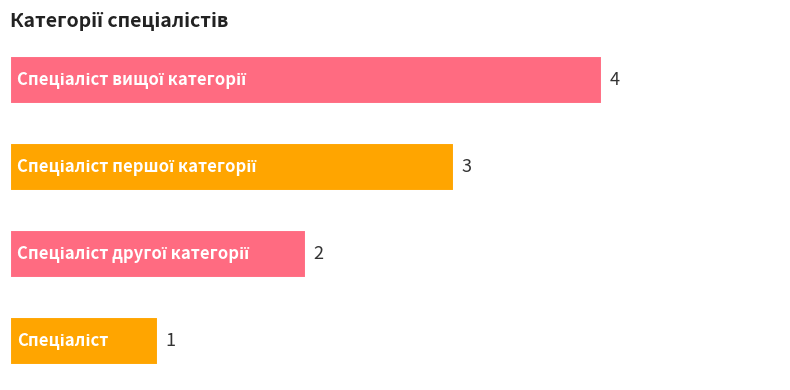

How many values are between 2 and 4?

3